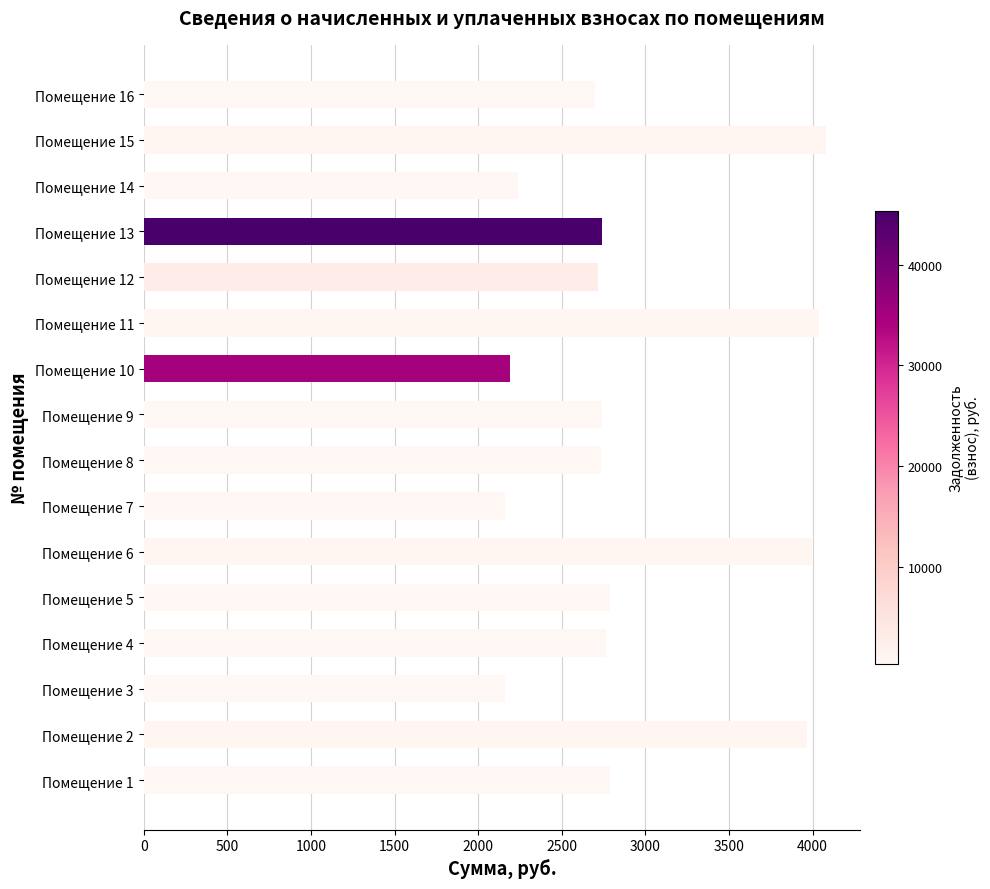

What is the average value?

2924.9